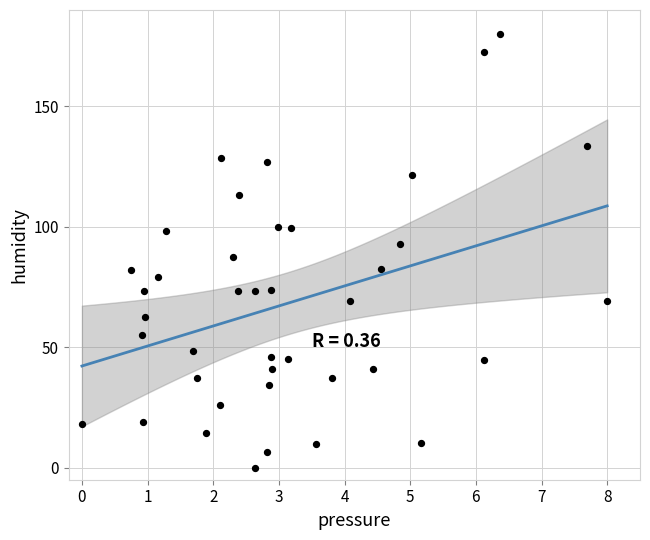

What is the range of Y values (max minus min)?

180.0